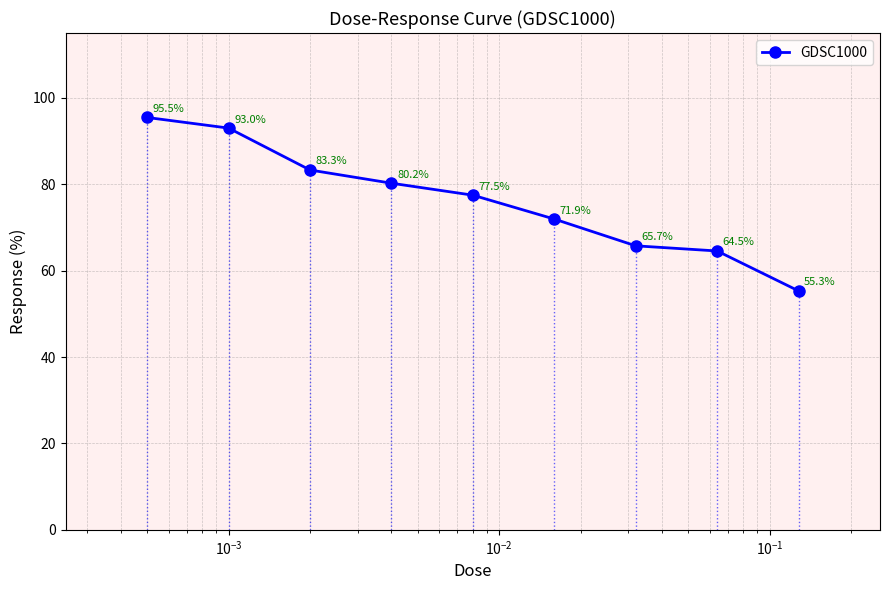

True or false: the data has more than 1 interior local peaks.

False